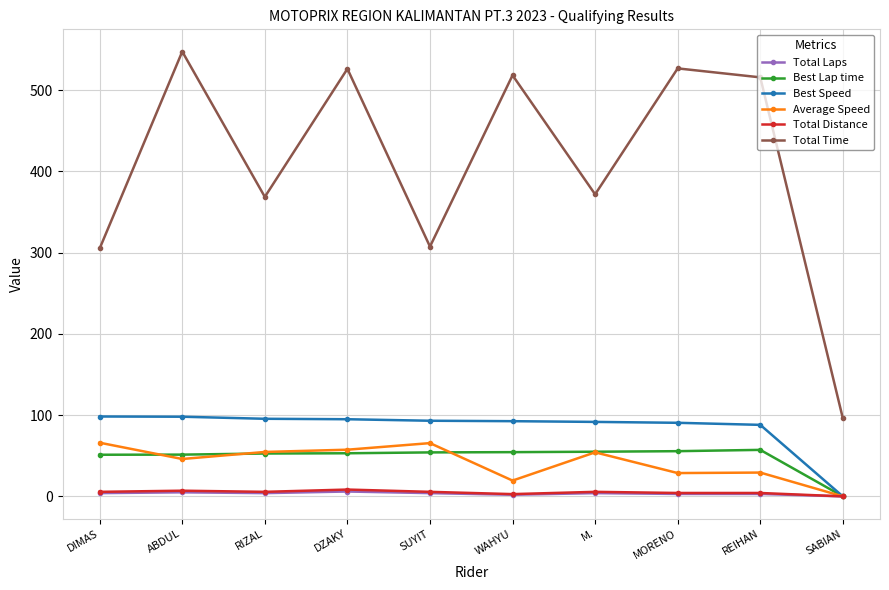

At which label is Total Time closest to 321?

SUYIT